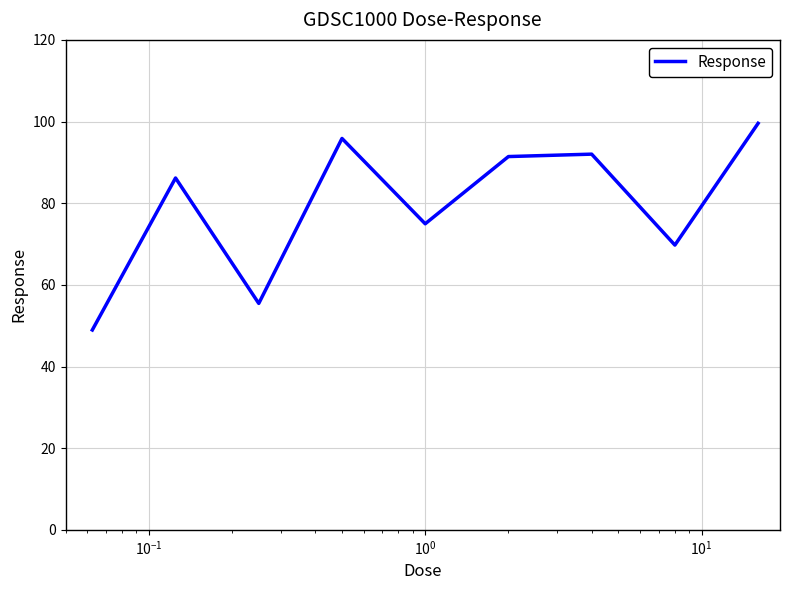

Does the chart display data point markers on the line(s)?

No